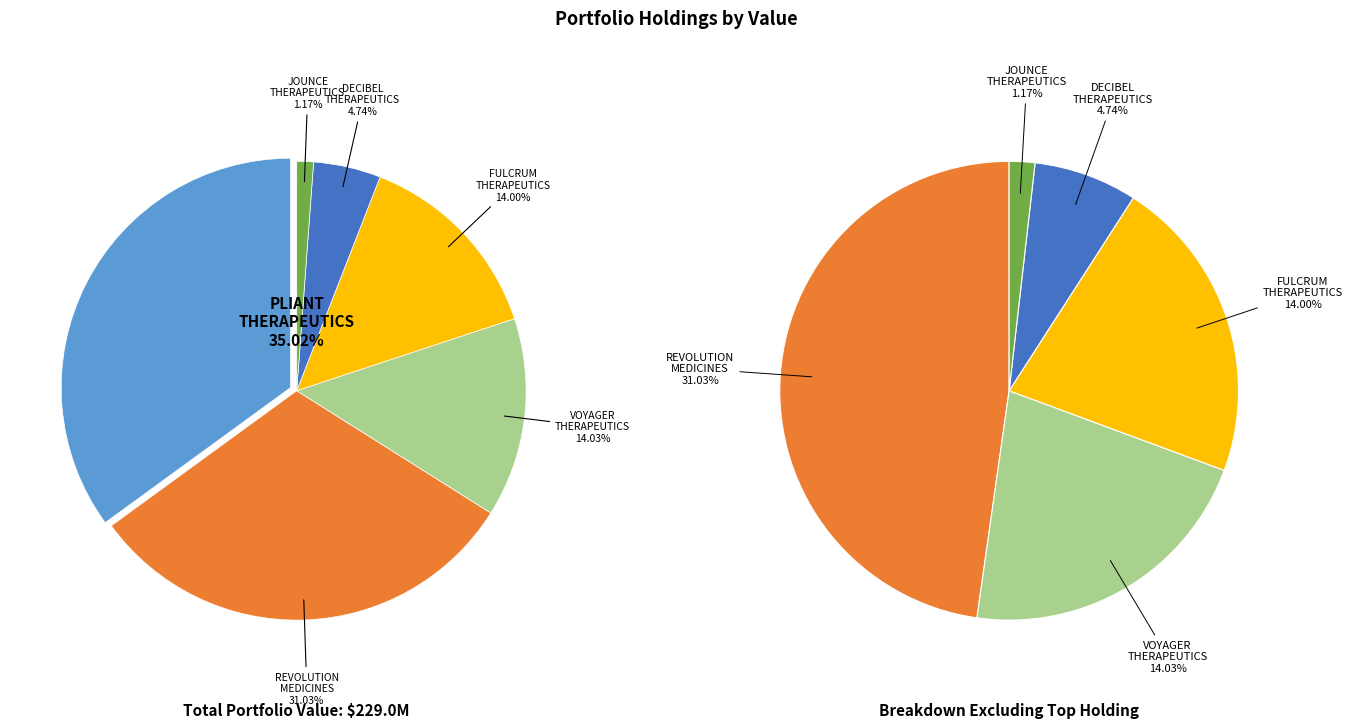

To the nearest percent, what percentage of the pie is VOYAGER THERAPEUTICS, INC.?

14%